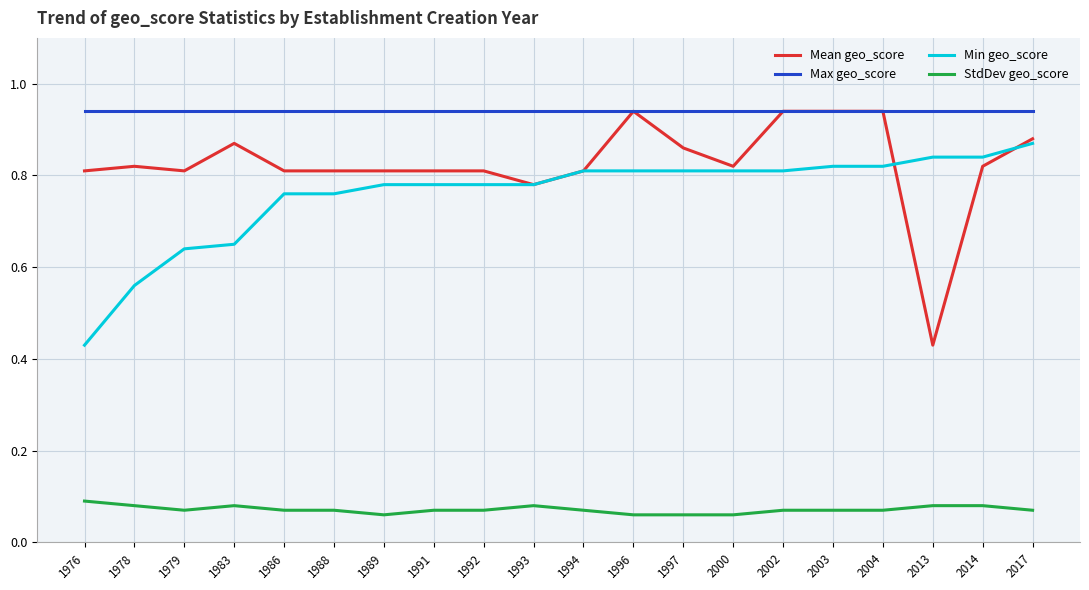

Is it true that StdDev geo_score equals 0.1 at 2013?

True